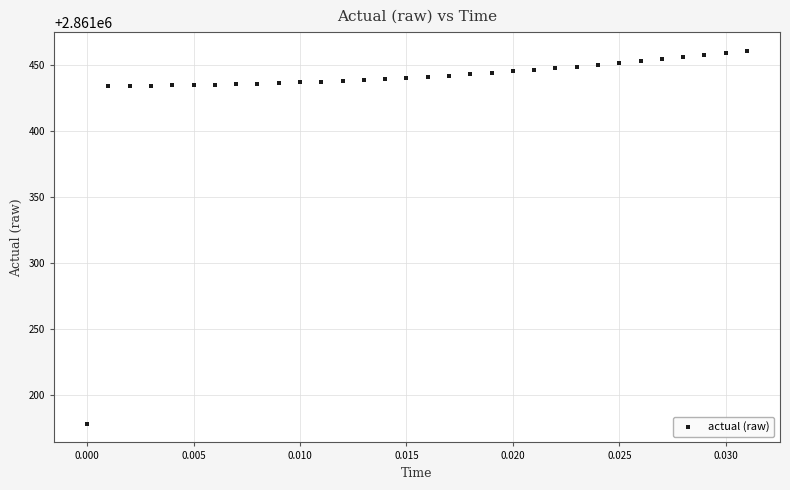

What is the range of Y values (max minus min)?

282.2